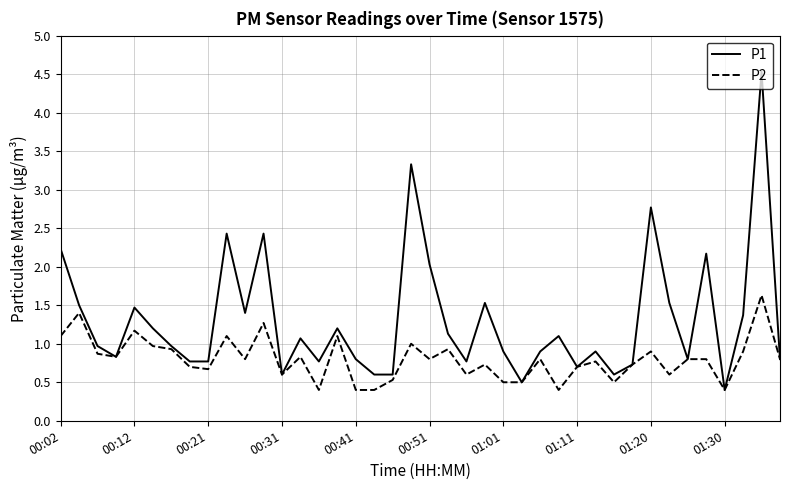

What are all the series names shown in the legend?

P1, P2